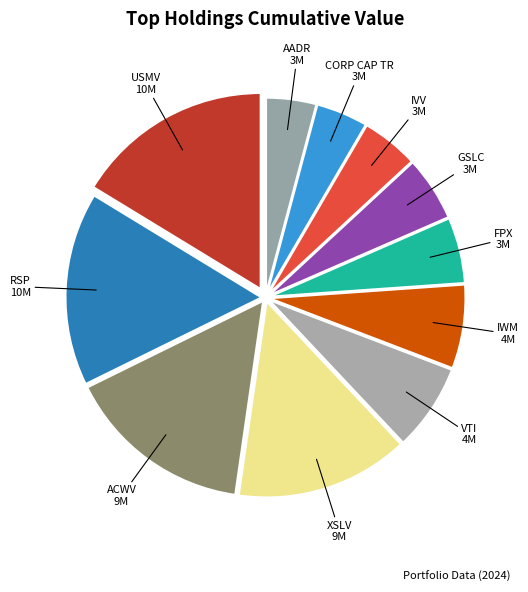

Does any single category account for the majority?

No